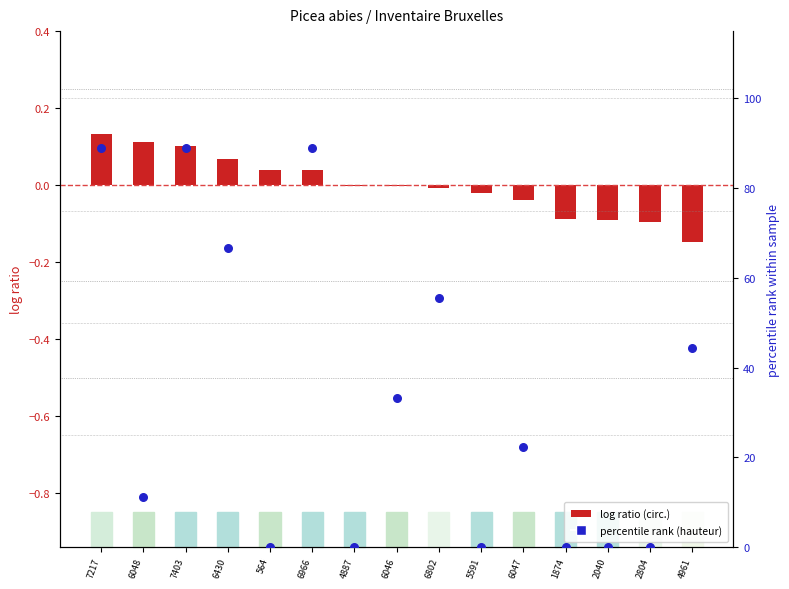

Is the value of log ratio (circ. vs mean) at 4887 greater than the value of percentile rank (hauteur) at 4887?

No